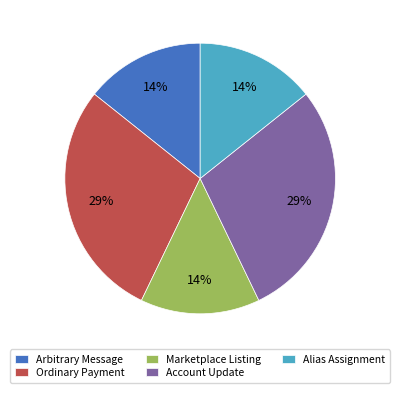

Is the sum of Ordinary Payment and Account Update greater than half?

Yes